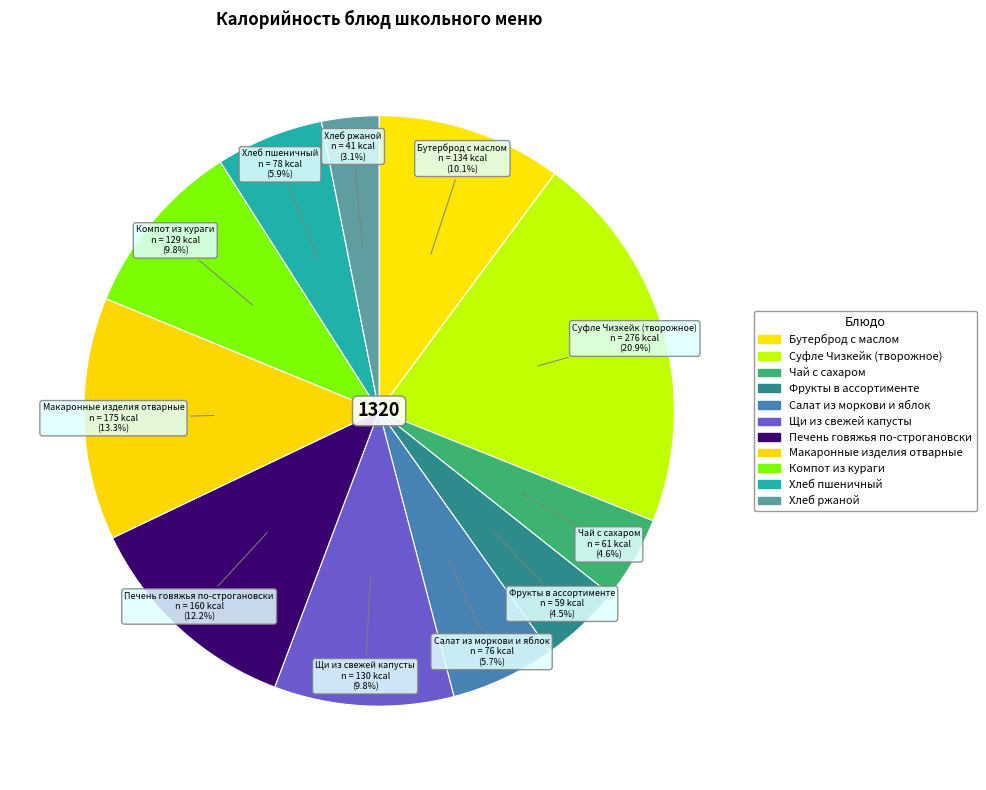

How many segments does this pie chart have?

11